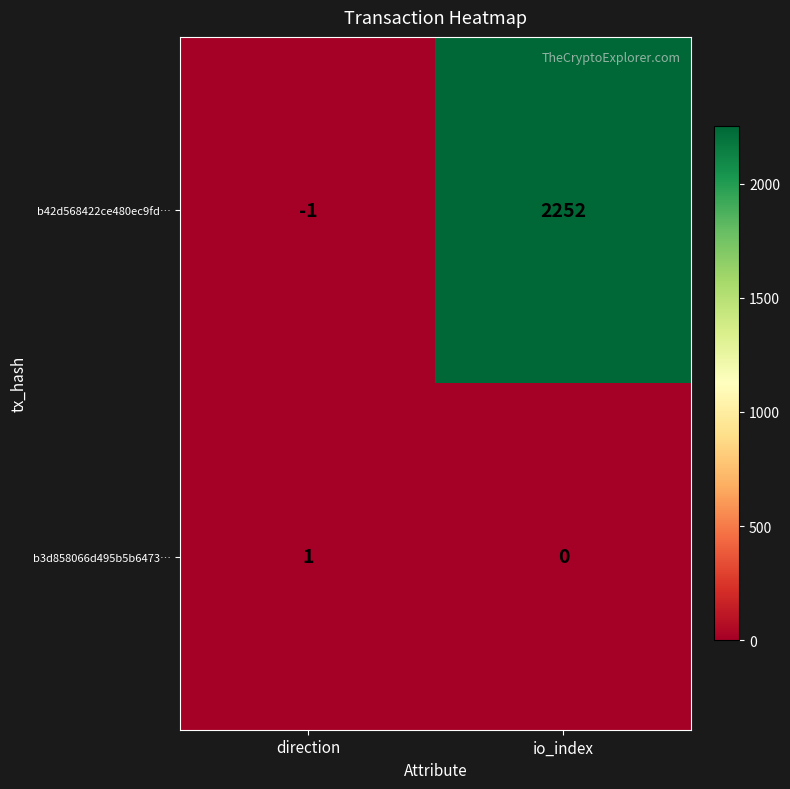

Reading left to right, list all the values displayed in this chart.

b42d568422ce480ec9fd…: -1	2252
b3d858066d495b5b6473…: 1	0